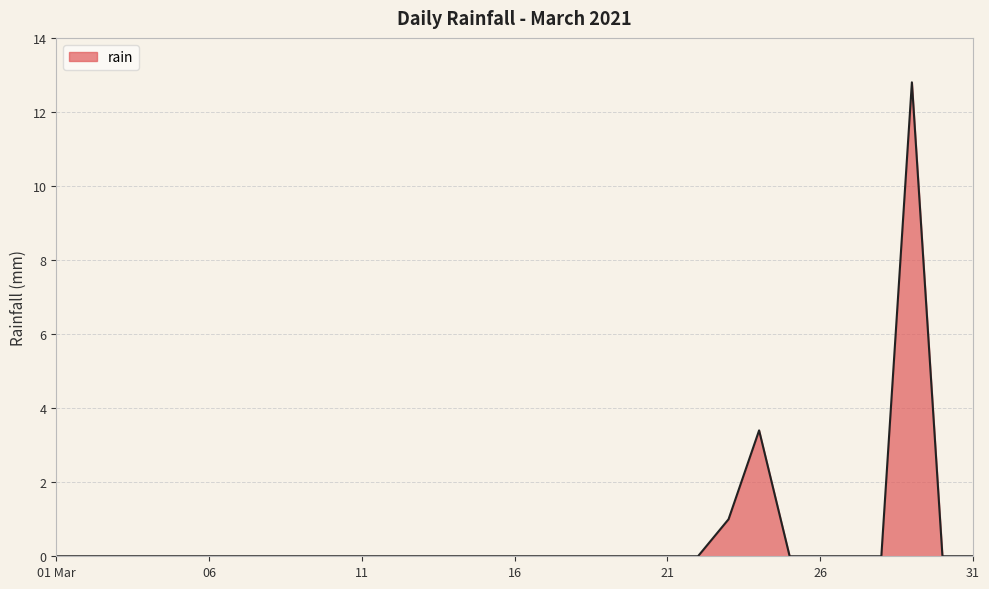

What is the difference between the maximum and minimum values?

12.8